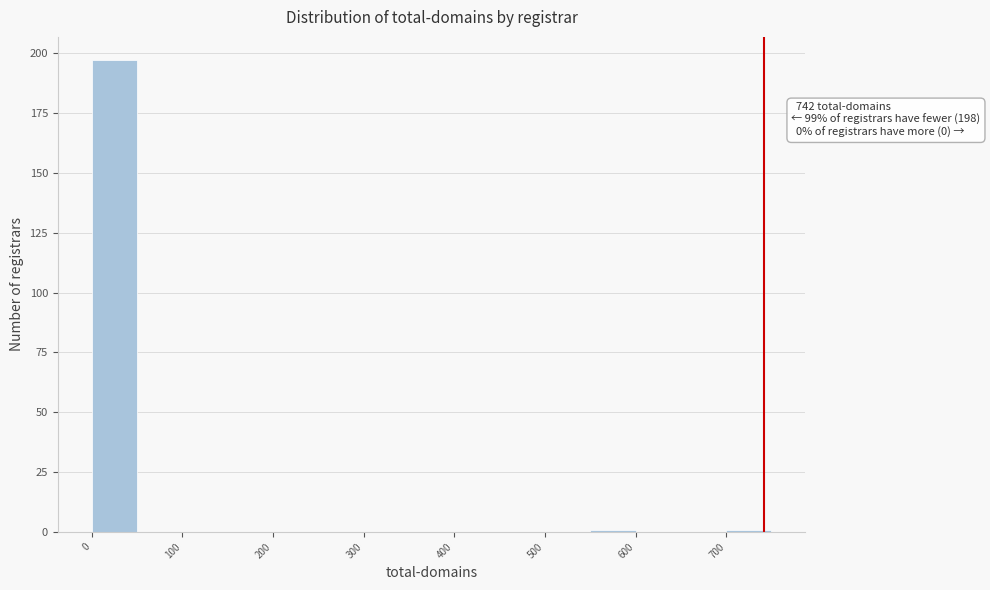

Over which range of the x-axis is the bar tallest?

0 to 50